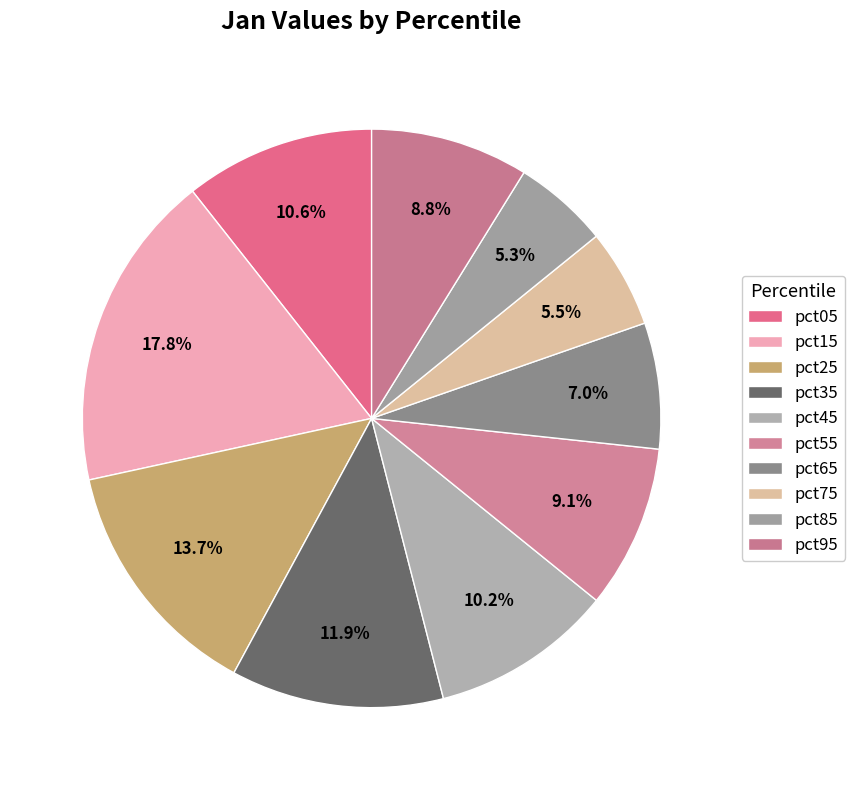

What is the smallest slice in the pie chart?

pct85